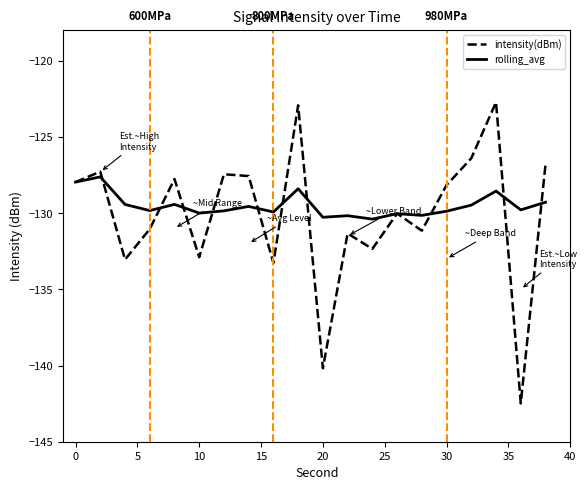

Does the chart have visible grid lines?

No